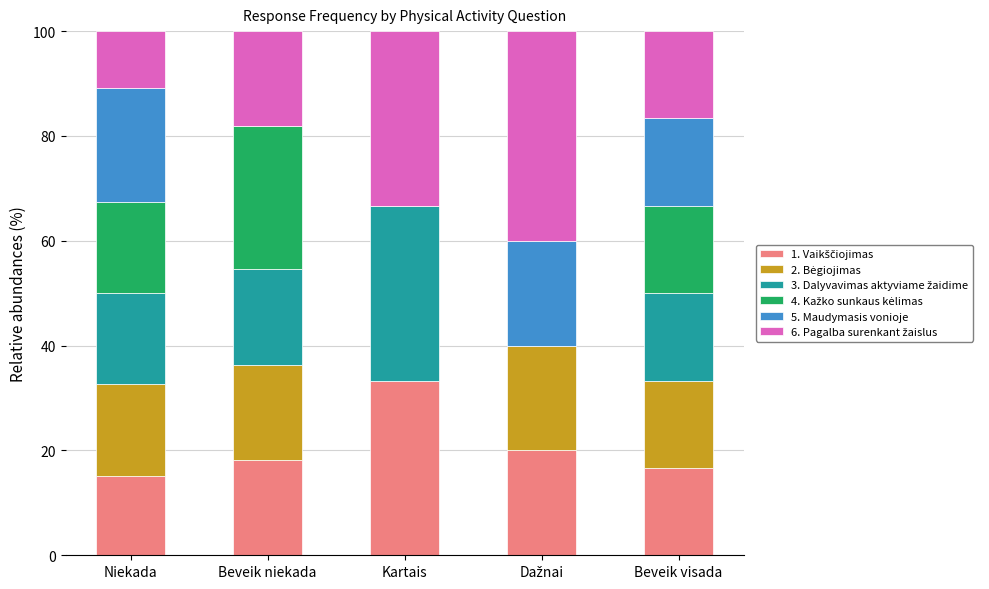

What is the total value across all series at Niekada?

100.0